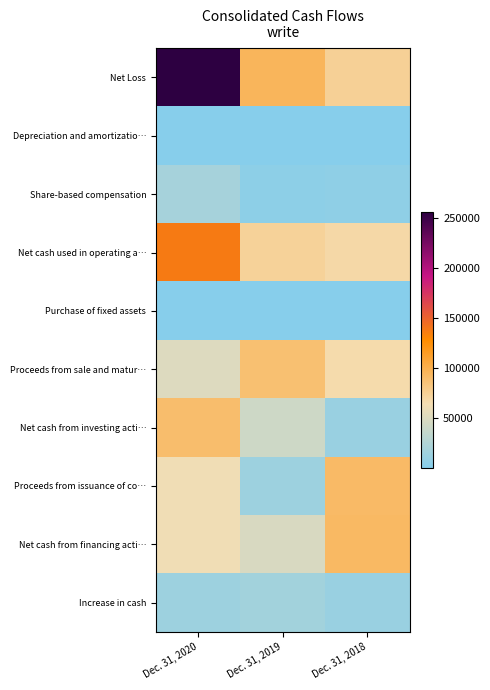

Between Dec. 31, 2020 and Dec. 31, 2018, which is larger?

Dec. 31, 2020